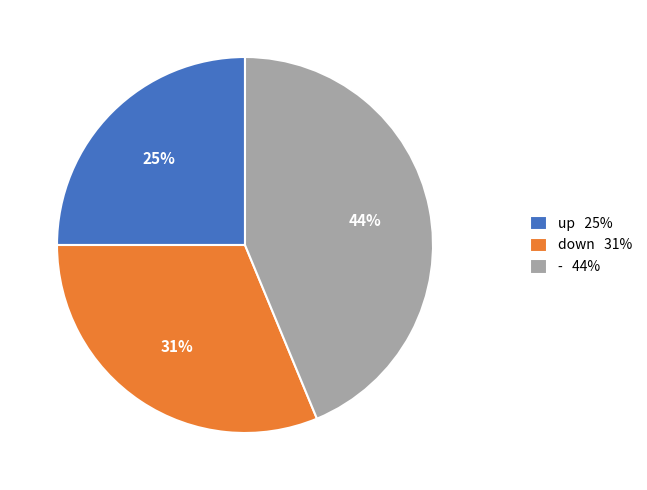

Which slice is the smallest?

up